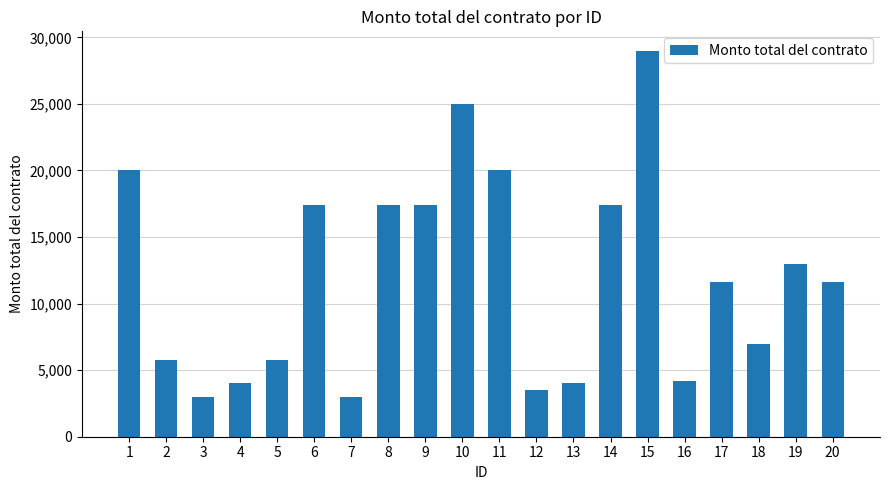

Which has a higher value, 3 or 18?

18